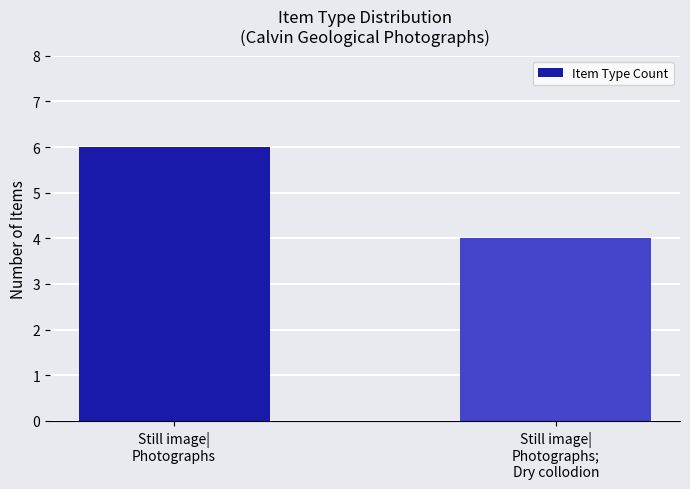

How many distinct data groups are displayed?

1